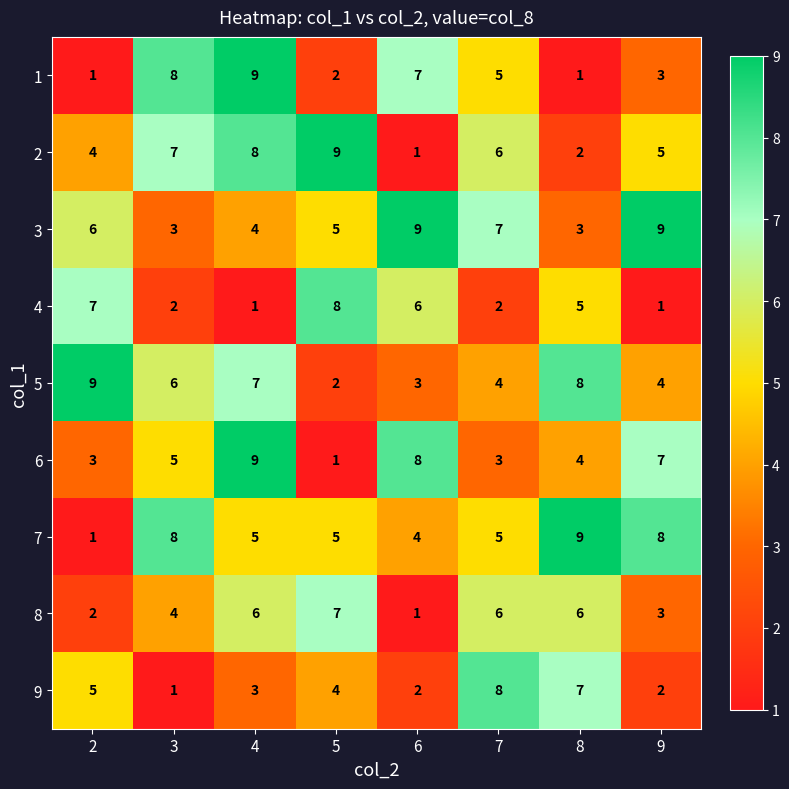

What is the difference between the second highest and second lowest values in the 2 series?

6